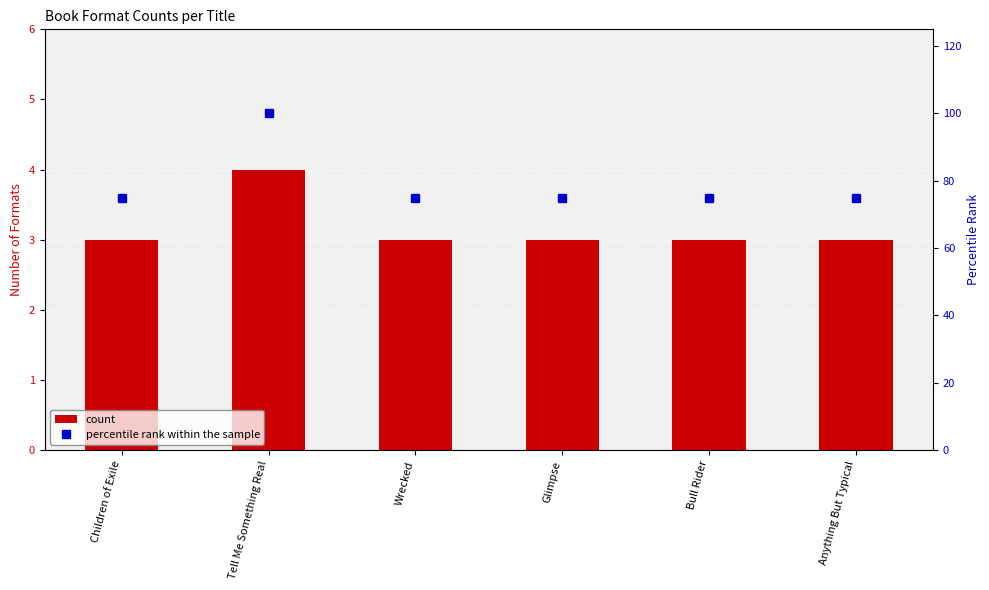

What is the approximate value of count at Children of Exile?

3